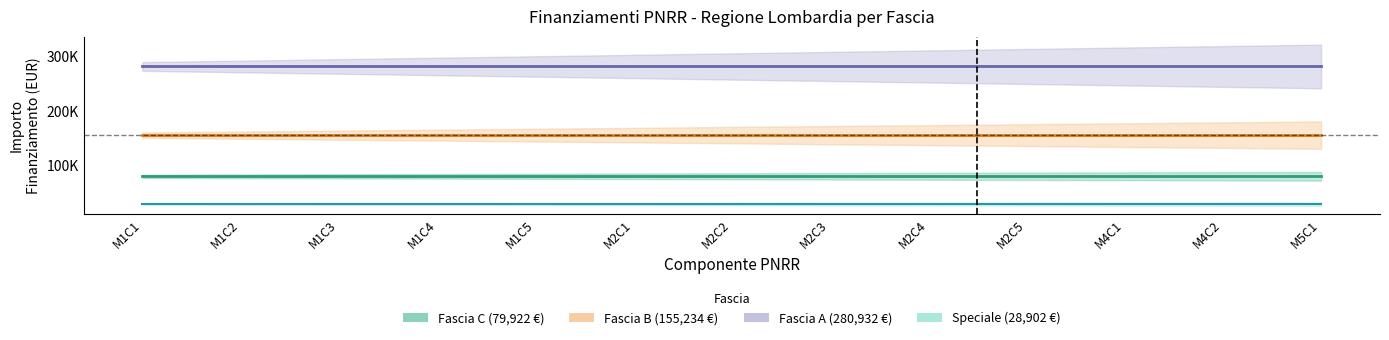

Between 1.4 and 1.4, which is larger?

1.4